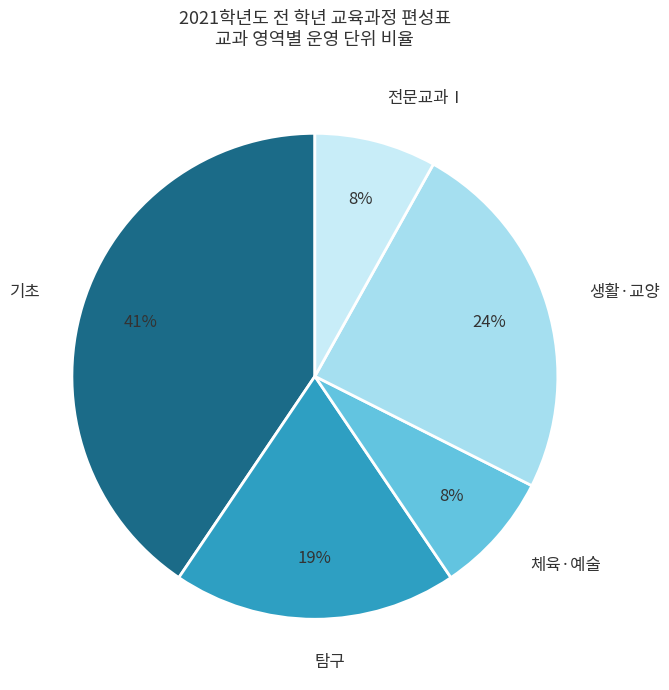

Between 전문교과Ⅰ and 생활·교양, which is larger?

생활·교양